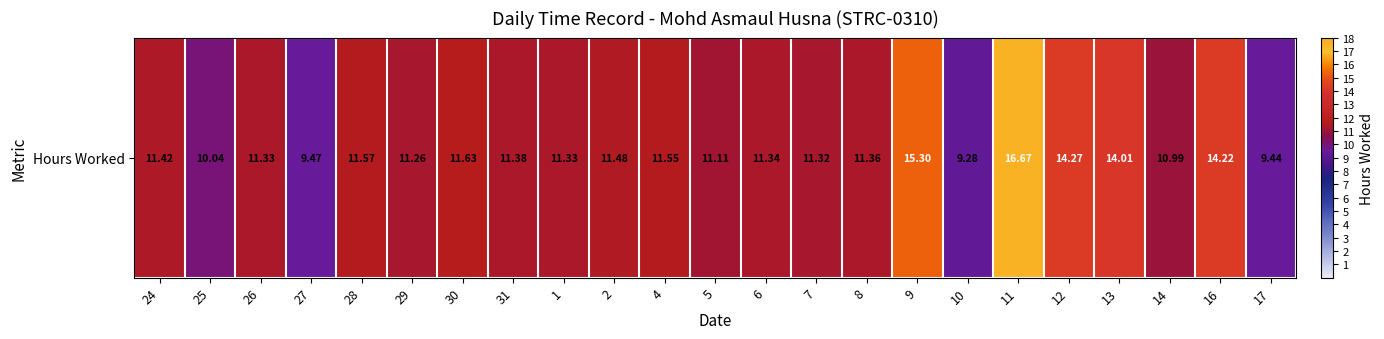

What is the difference between the maximum and minimum values?

7.4